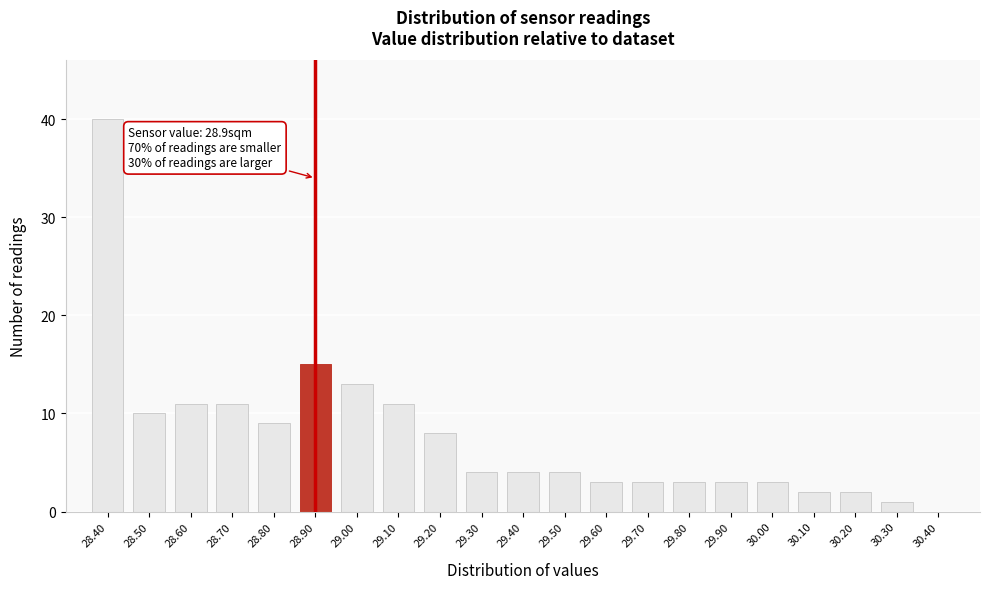

Which range on the x-axis has the tallest bar?

28.35 to 28.45